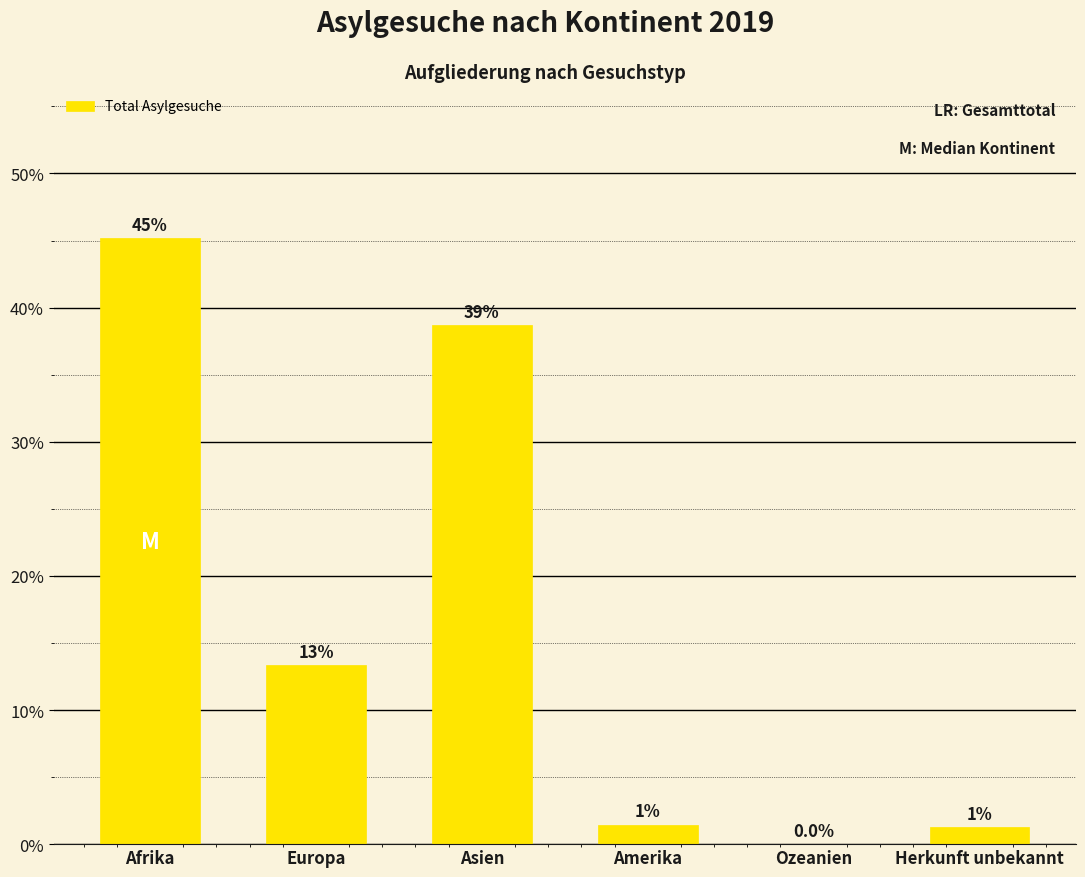

At which label does the data first exceed 13?

Afrika